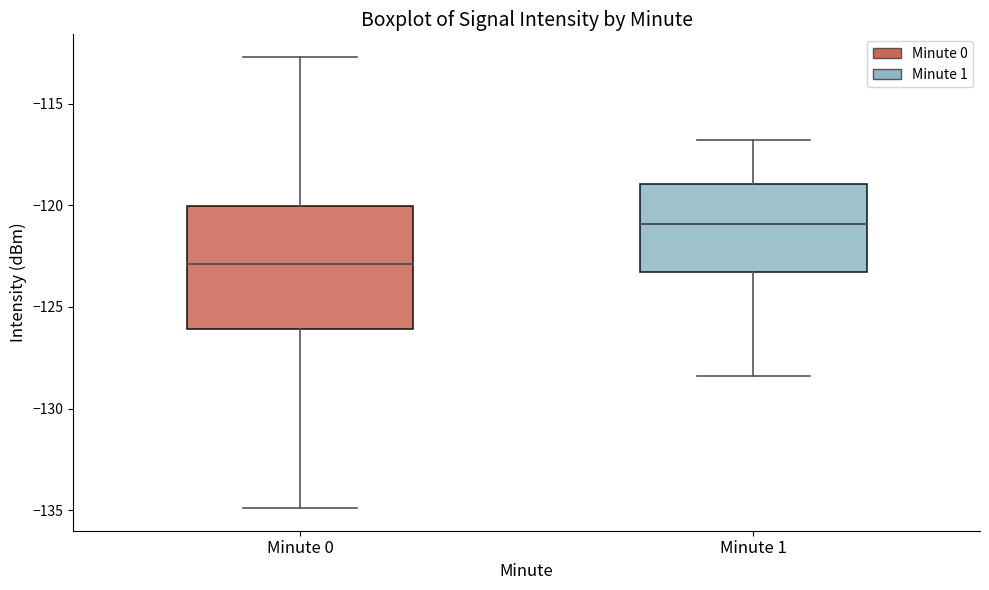

Which box is the tallest, from its lower edge to its upper edge?

Minute 0